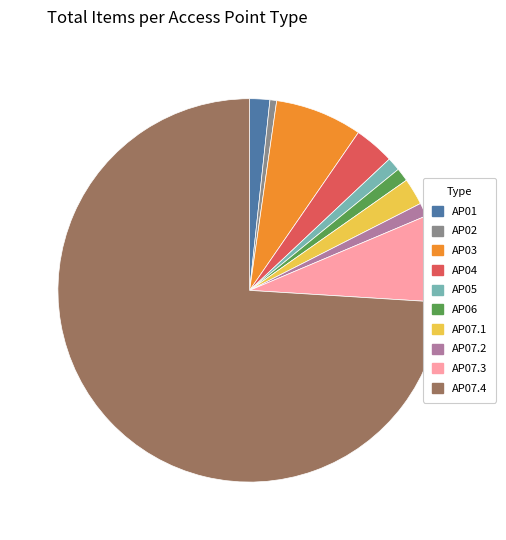

True or false: AP01 accounts for 2% of the total.

True